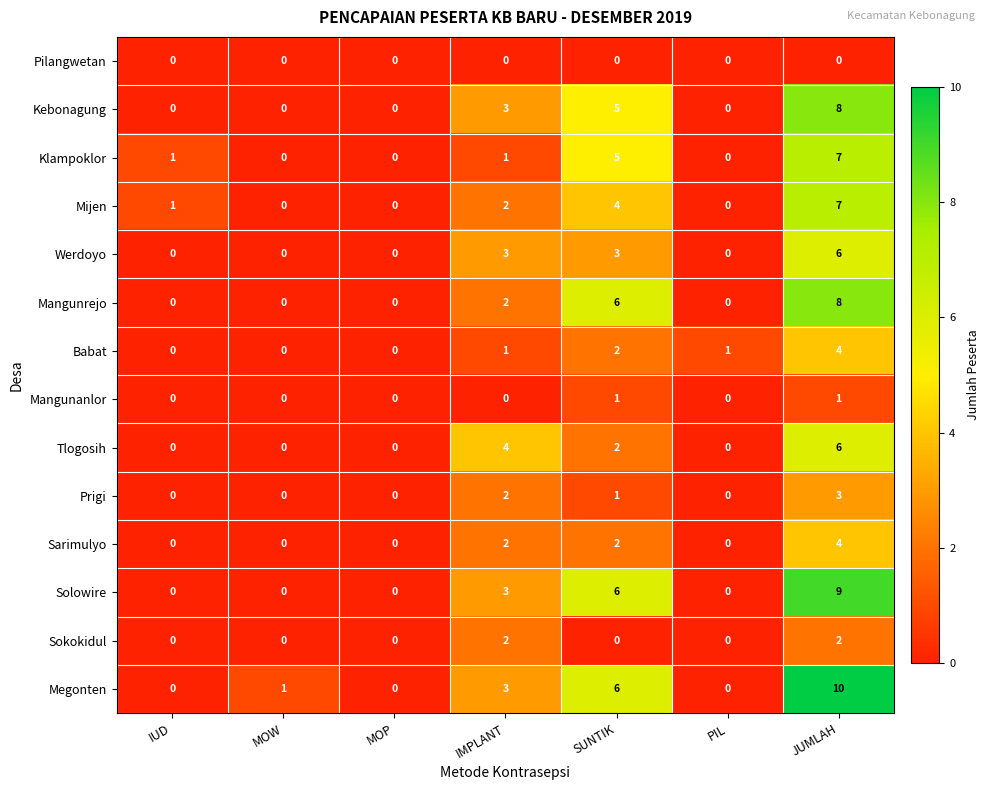

At which category does the chart reach its peak across all series?

JUMLAH